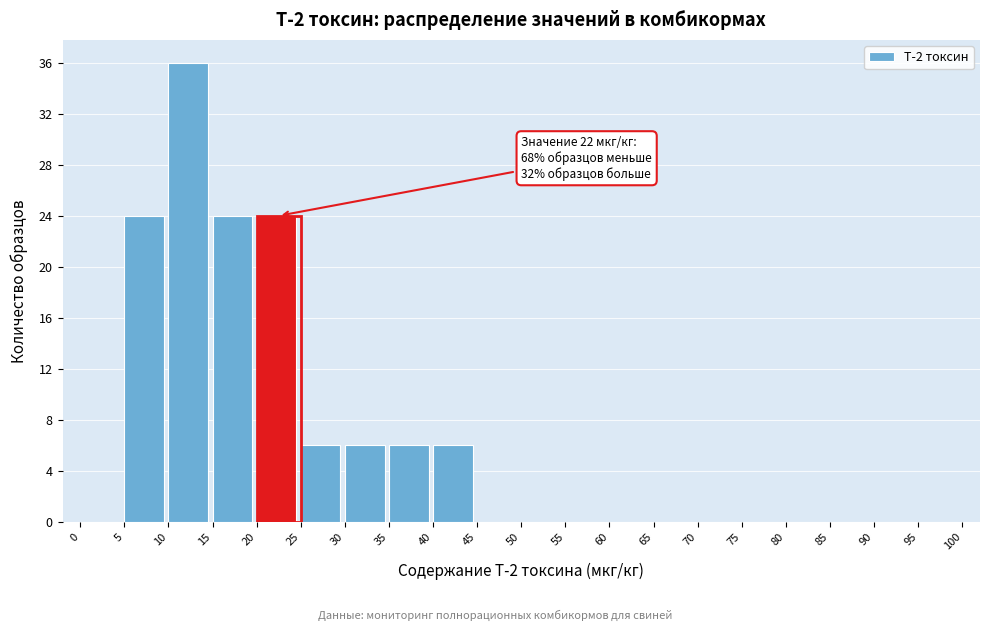

Which range on the x-axis has the tallest bar?

10 to 15